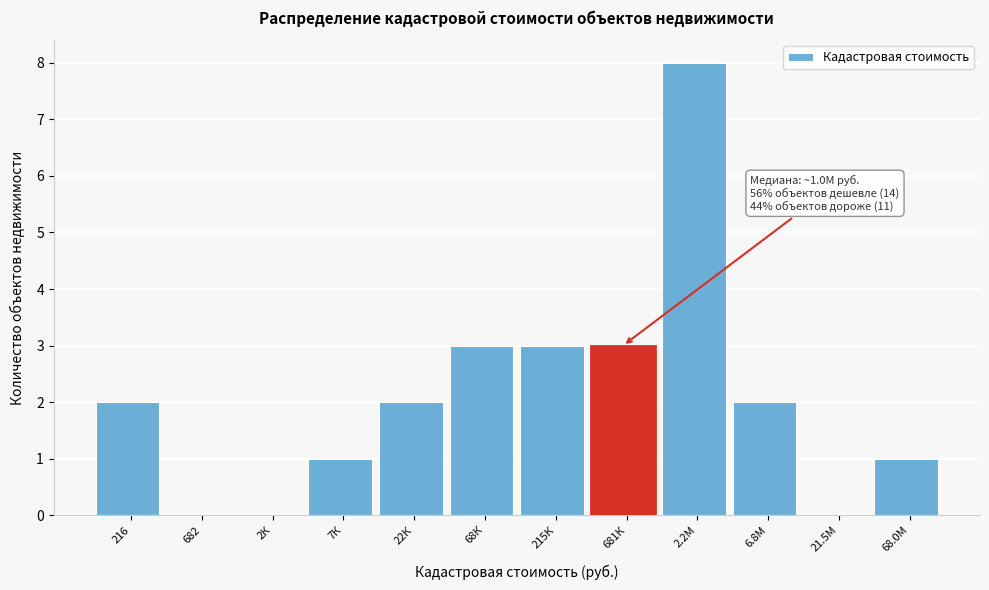

Reading left to right, what are all the values shown in this chart?

216=2	682=0	2К=0	7К=1	22К=2	68К=3	215К=3	681К=3	2.2М=8	6.8М=2	21.5М=0	68.0М=1